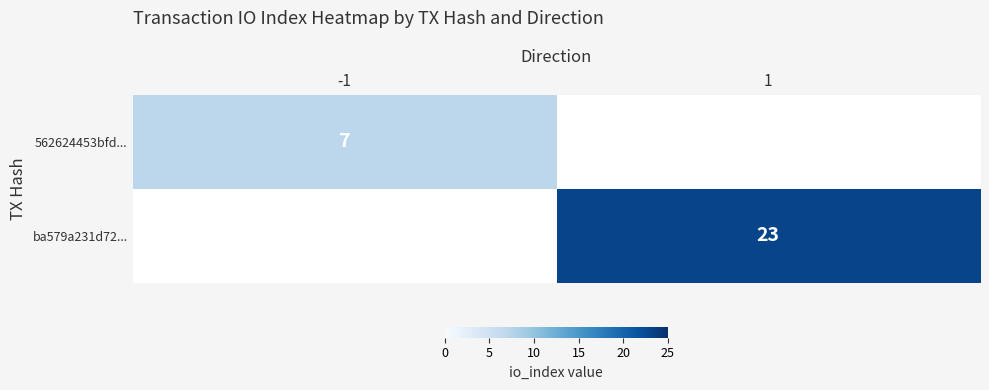

True or false: 562624453bfd... has a value of 10 at -1.

False